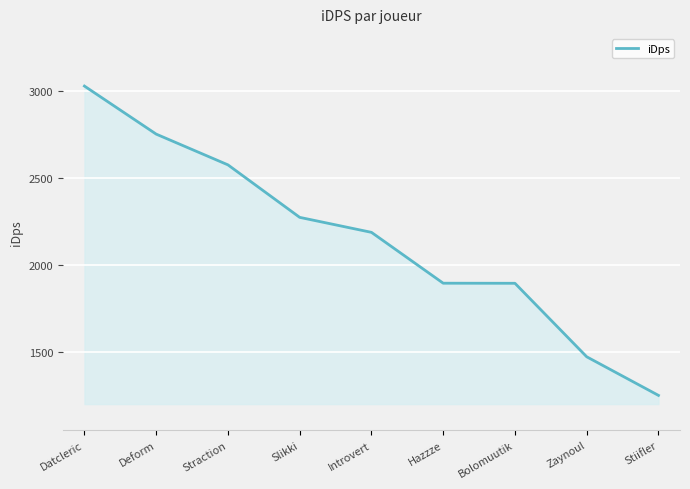

What is the approximate value at Deform?

2752.8